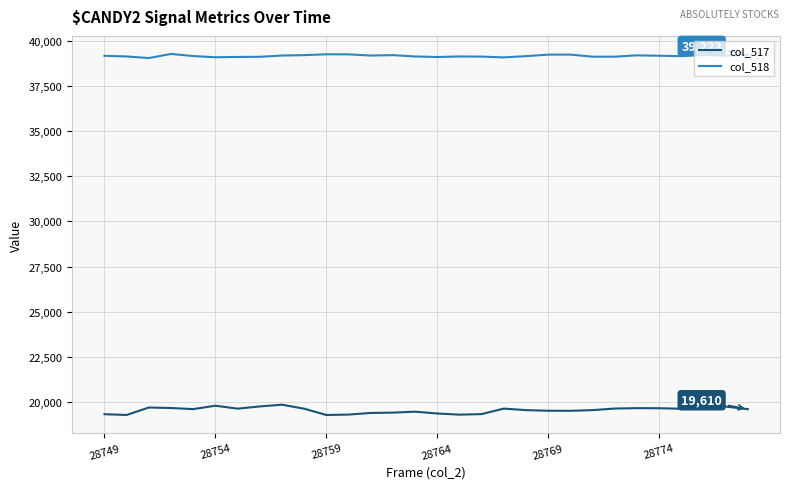

Which series has the largest total across all categories?

col_518